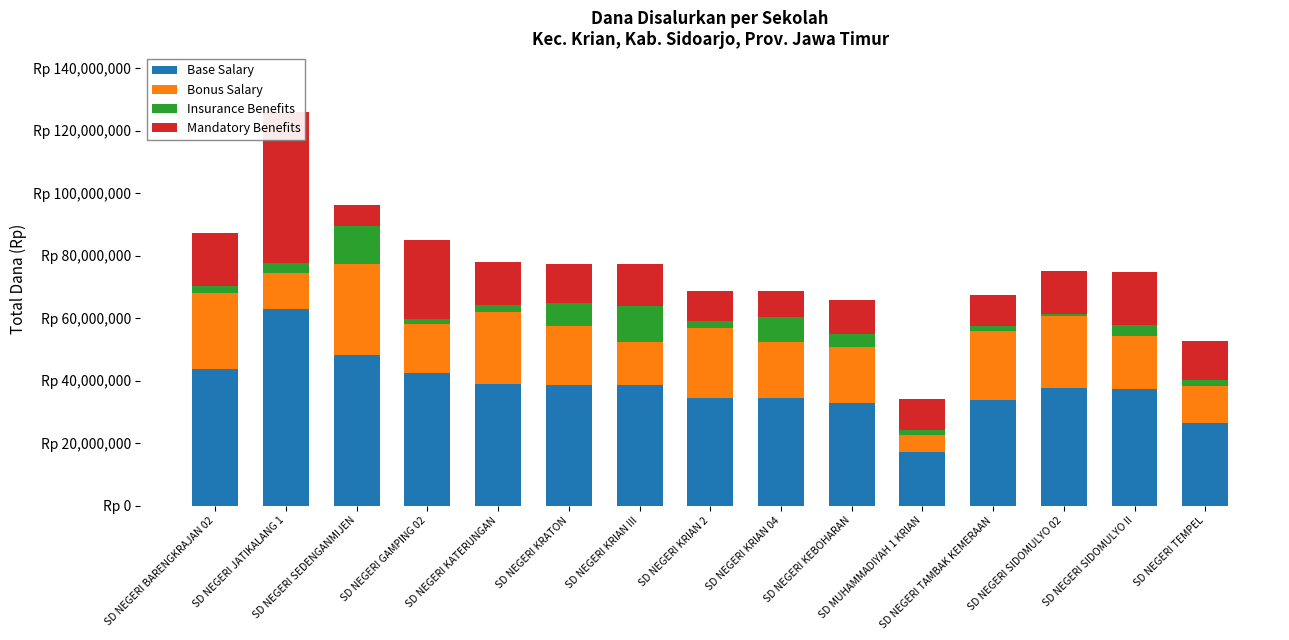

What is the value of the Bonus Salary bar at the 1st from the left?

24525000